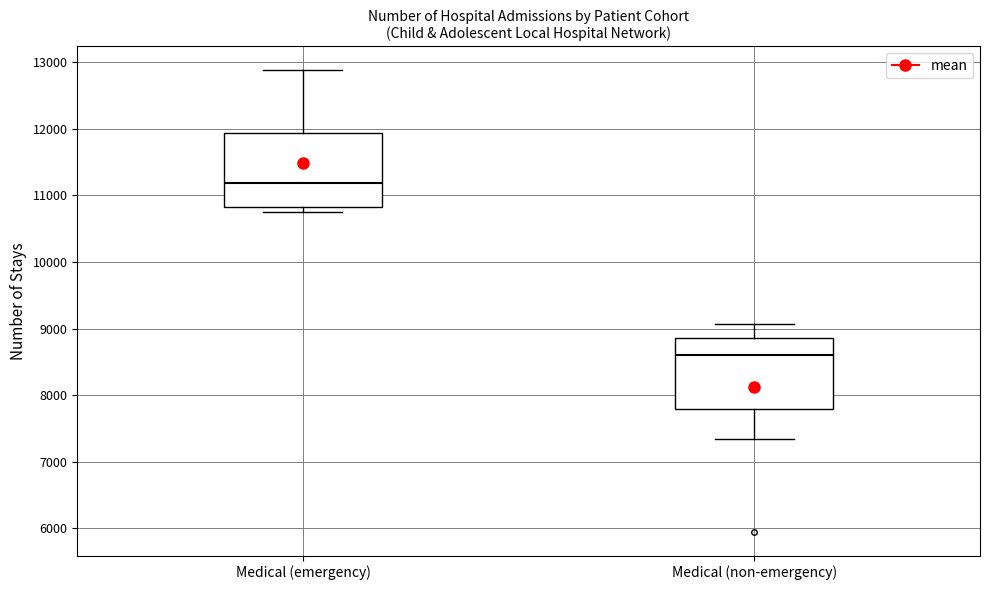

Reading left to right, read every box against the y-axis: the position of its median line, the range the box covers, and the ends of its whiskers. The values are not printed on the chart, so give them approximately, as read against the axis.

Medical (emergency): median 11200, box 10800 to 11900, whiskers 10800 (just below the box's lower edge) to 12900
Medical (non-emergency): median 8600, box 7800 to 8900, whiskers 7300 to 9100